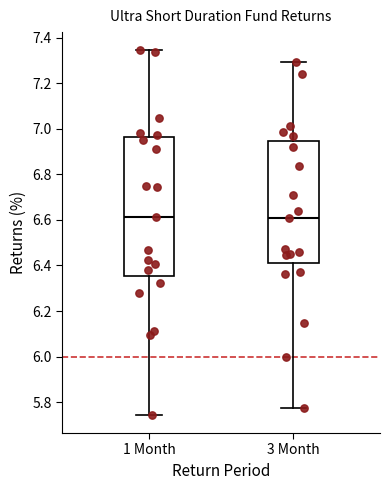

Reading left to right, transcribe this box plot: for each box, give where its median line is, the range the box spans, and where its two whiskers end, as read against the y-axis. The values are not printed on the chart, so give them approximately, as read against the axis.

1 Month: median 6.62, box 6.36 to 6.96, whiskers 5.74 to 7.34
3 Month: median 6.60, box 6.40 to 6.94, whiskers 5.78 to 7.30